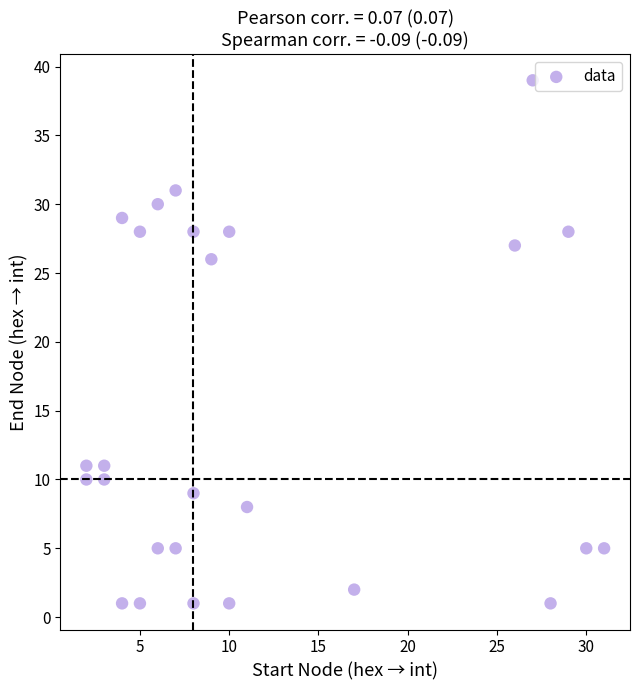

What is the range of X values (max minus min)?

29